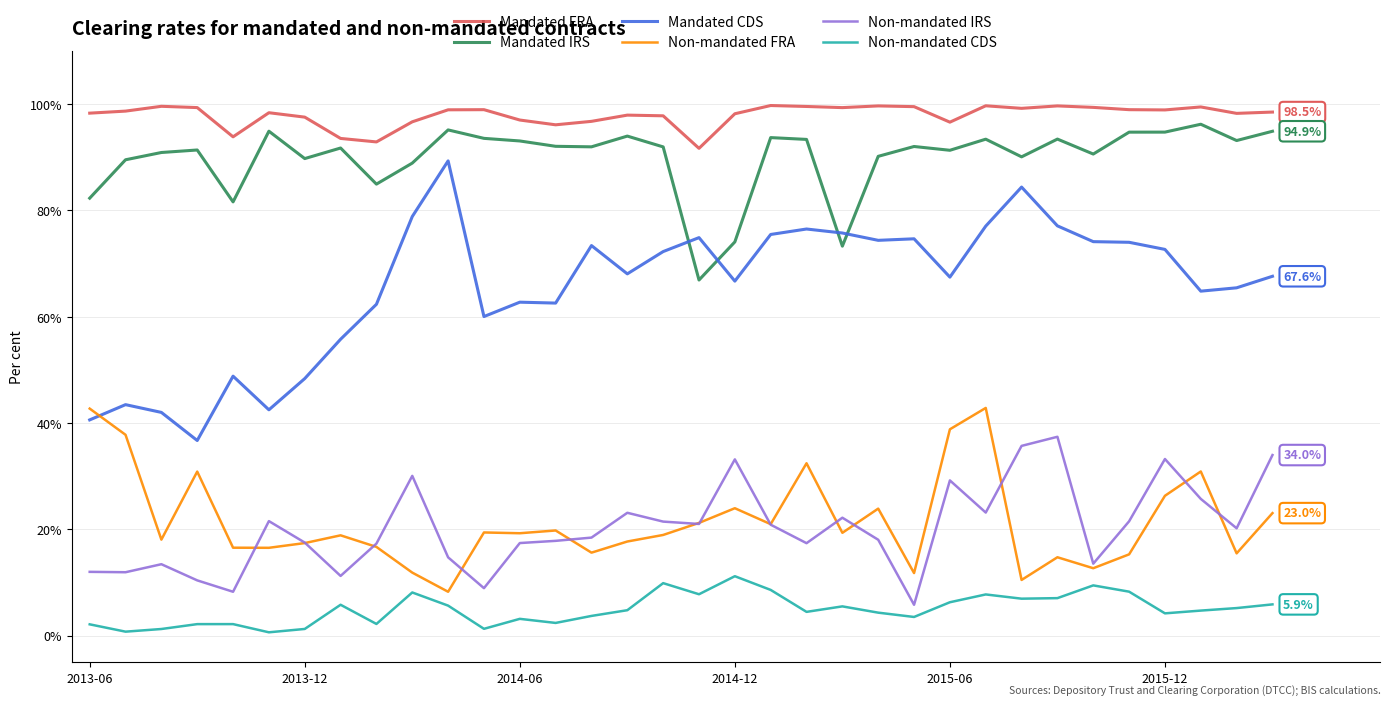

Which series has the largest total across all categories?

Mandated FRA